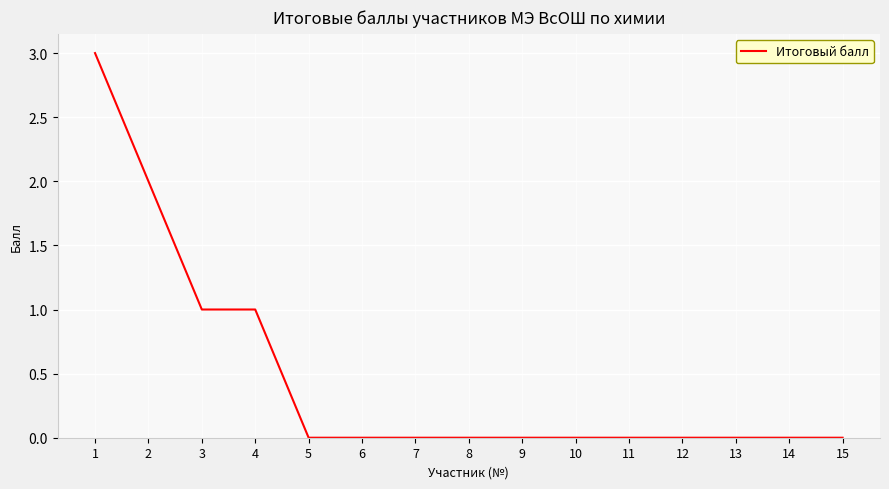

How many series are shown in this chart?

1